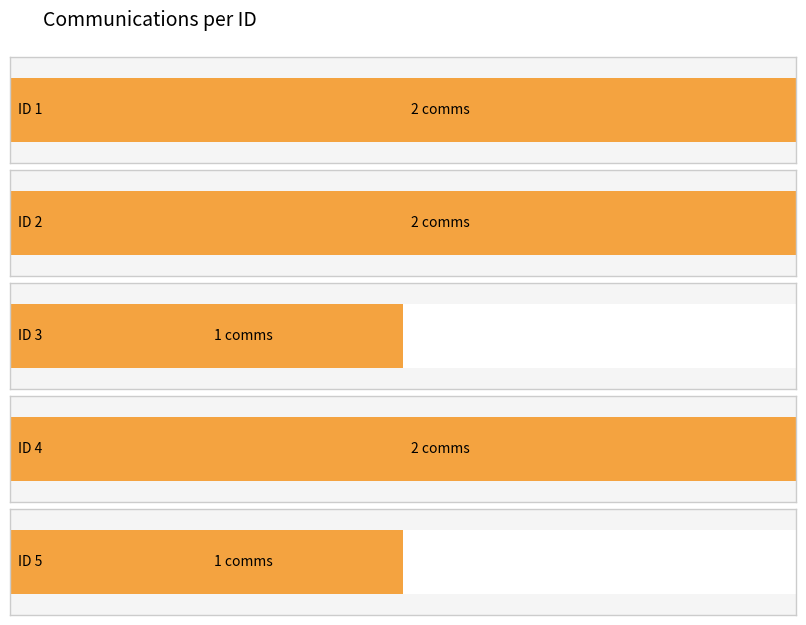

Does the chart contain any negative values?

No